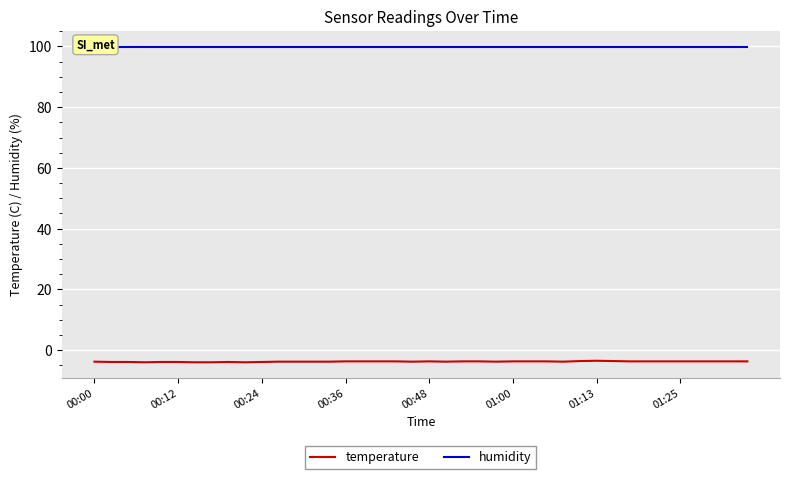

What is the approximate value of temperature at 00:48?

-3.7